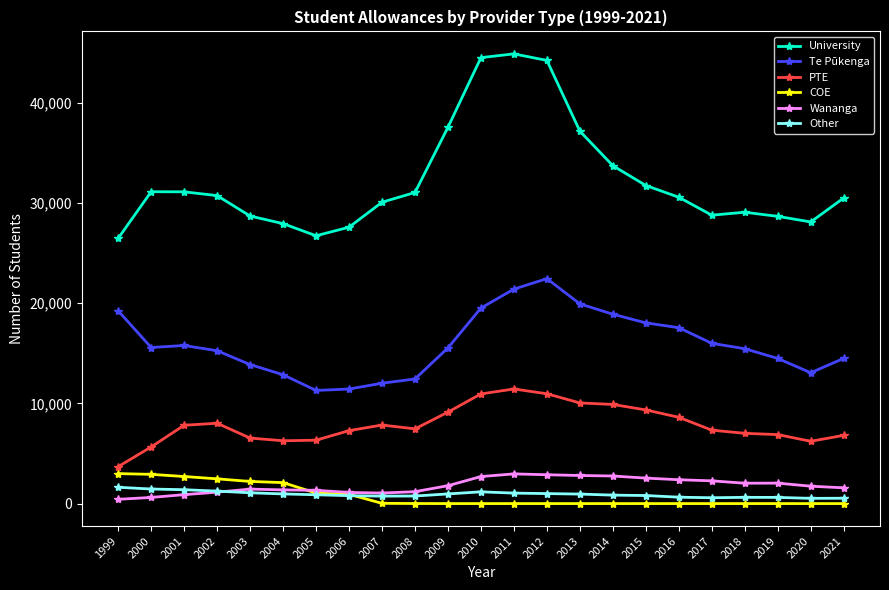

What is the maximum value for COE?

2991